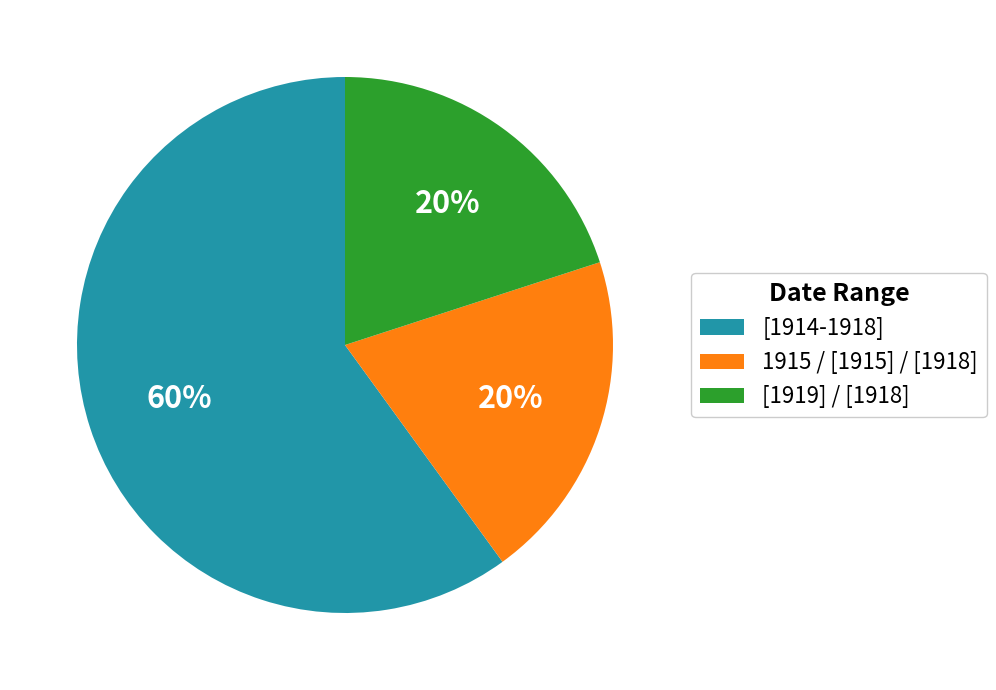

Combined, do [1914-1918] and [1919] / [1918] account for over 50%?

Yes